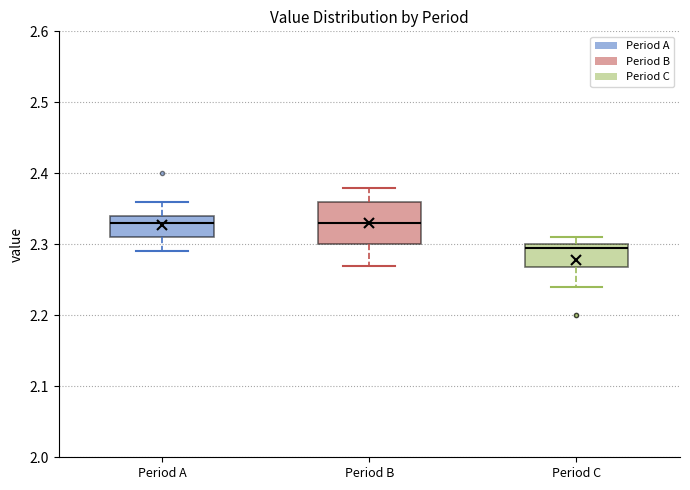

Reading left to right, read every box against the y-axis: the position of its median line, the range the box covers, and the ends of its whiskers. The values are not printed on the chart, so give them approximately, as read against the axis.

Period A: median 2.33, box 2.31 to 2.34, whiskers 2.29 to 2.36
Period B: median 2.33, box 2.30 to 2.36, whiskers 2.27 to 2.38
Period C: median 2.30 (just below the box's upper edge), box 2.27 to 2.30, whiskers 2.24 to 2.31